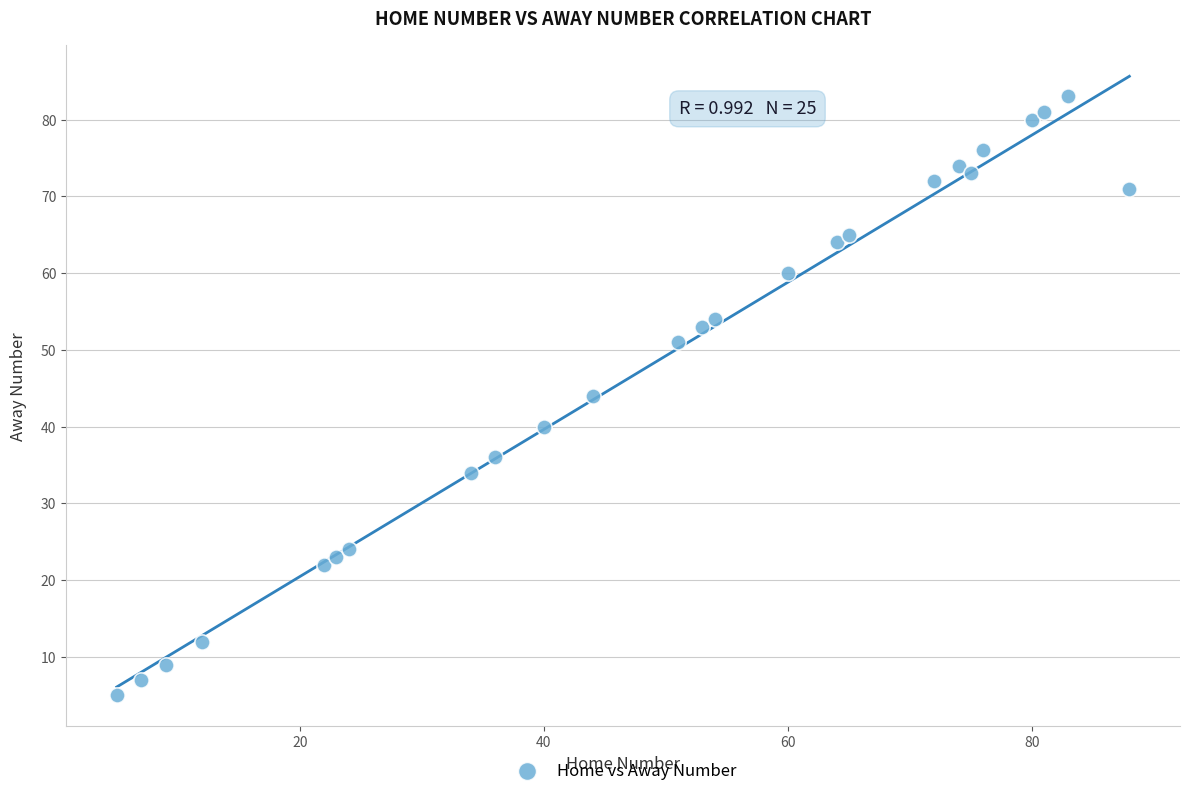

What is the range of X values (max minus min)?

83